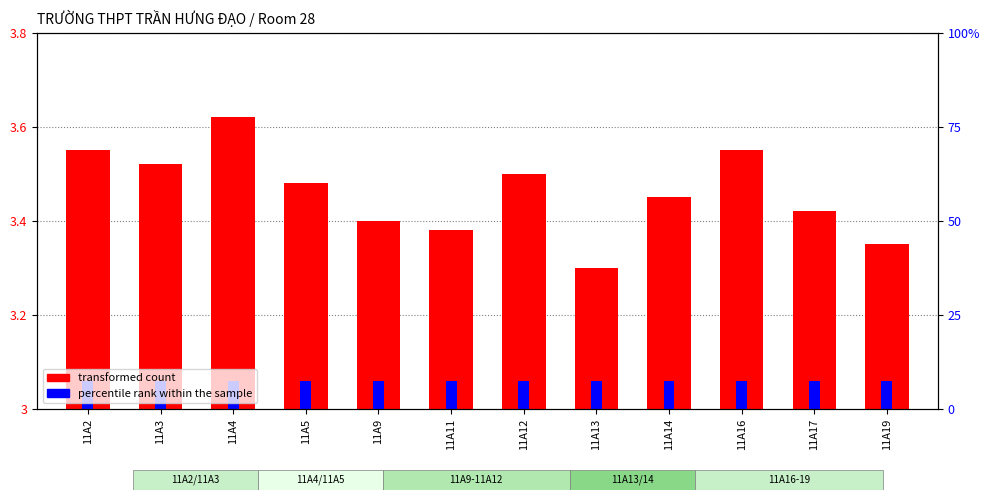

At which category is the sum across all series the highest?

11A4